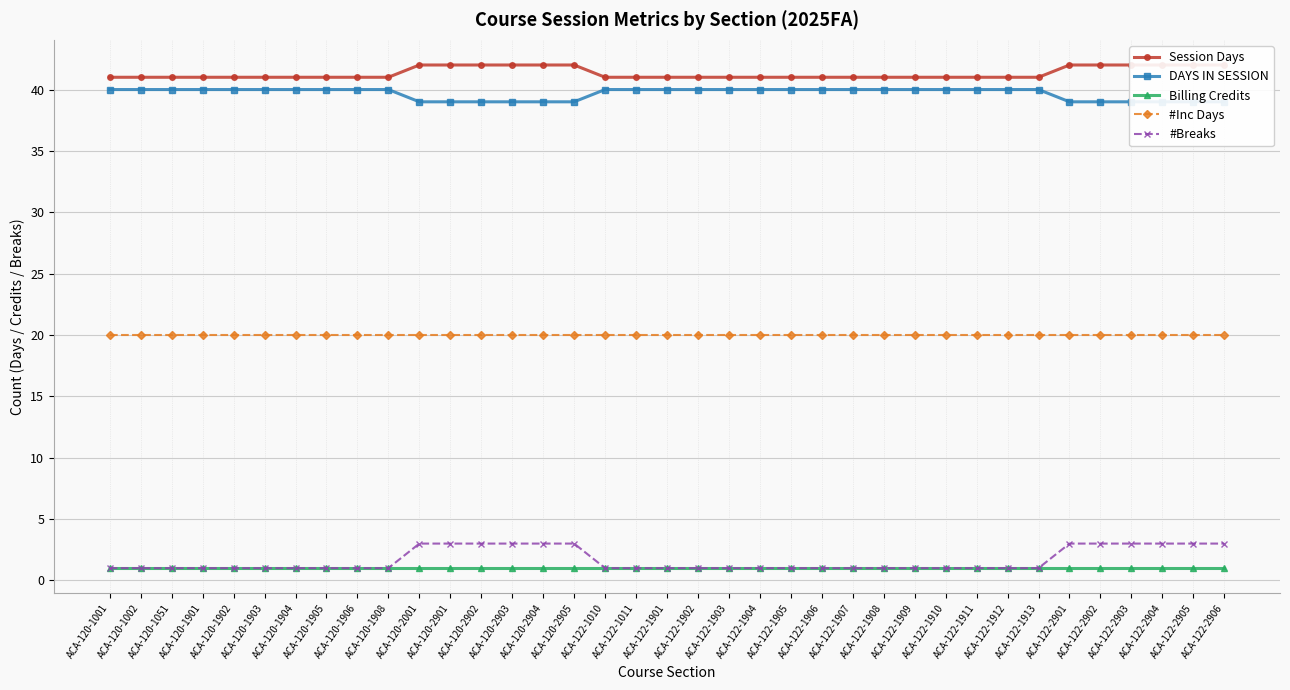

What is the label of the 36th point from the right?

ACA-120-1002